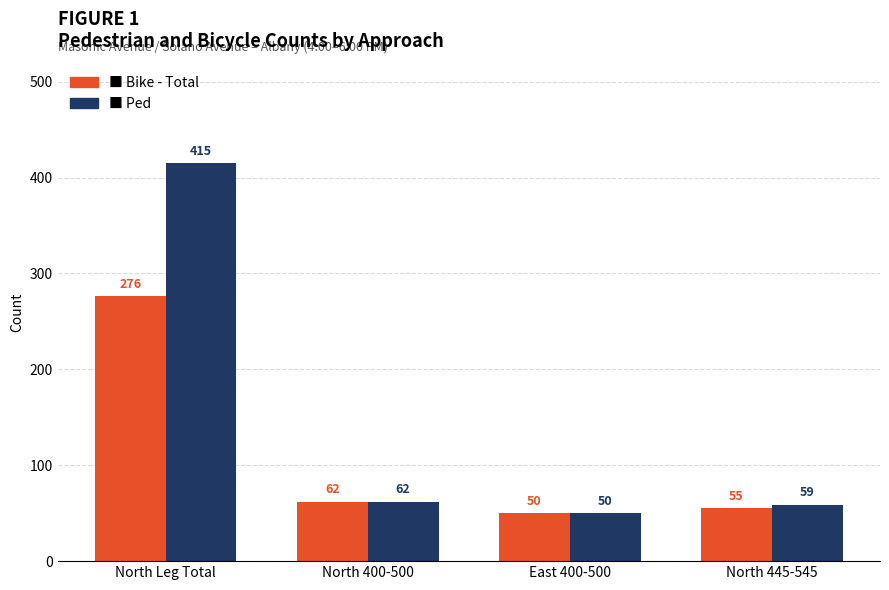

What is the minimum value shown in the chart?

50